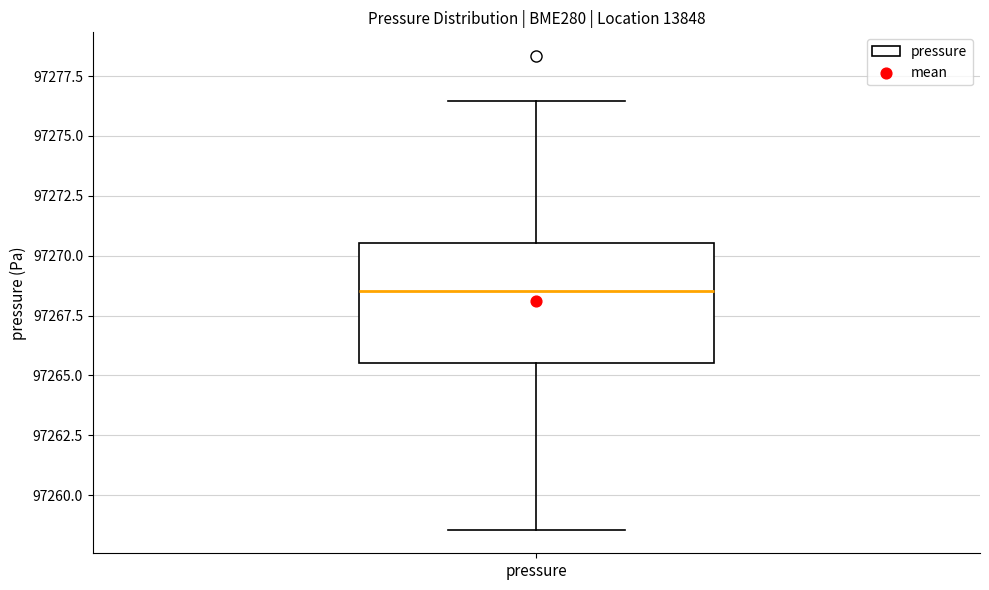

Transcribe this box plot: give where the median line is, the range the box spans, and where the two whiskers end, as read against the y-axis. The values are not printed on the chart, so give them approximately, as read against the axis.

median 97268.5, box 97265.5 to 97270.5, whiskers 97258.5 to 97276.5